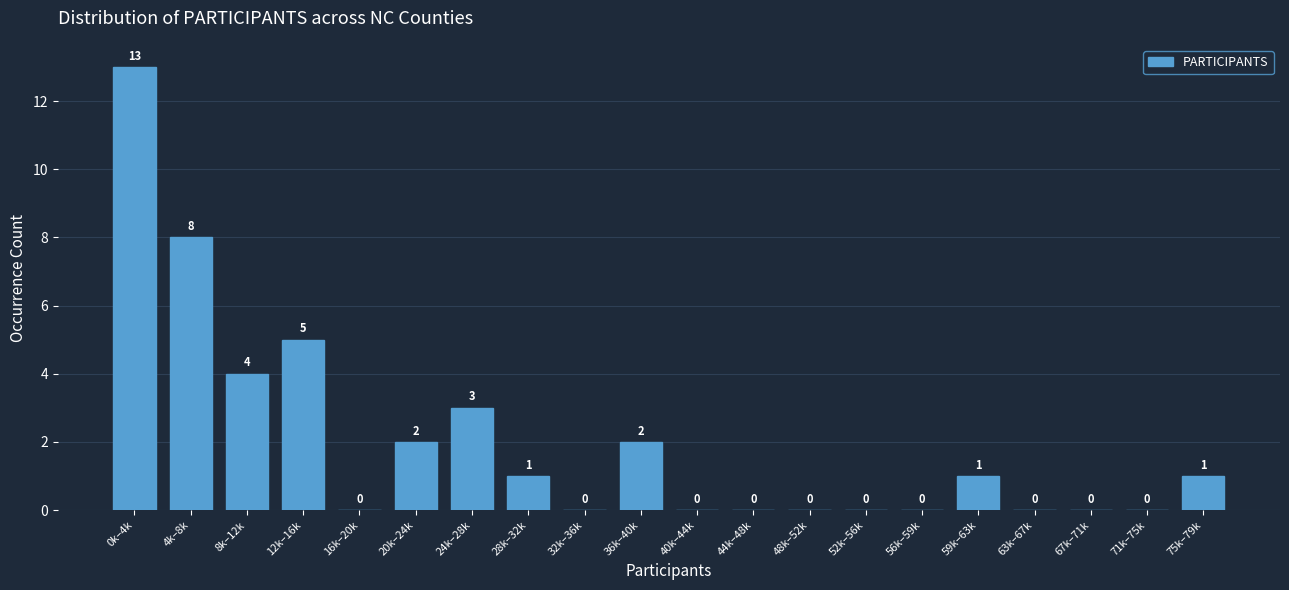

Reading left to right, list all the values displayed in this chart.

0k–4k=13	4k–8k=8	8k–12k=4	12k–16k=5	16k–20k=0	20k–24k=2	24k–28k=3	28k–32k=1	32k–36k=0	36k–40k=2	40k–44k=0	44k–48k=0	48k–52k=0	52k–56k=0	56k–59k=0	59k–63k=1	63k–67k=0	67k–71k=0	71k–75k=0	75k–79k=1